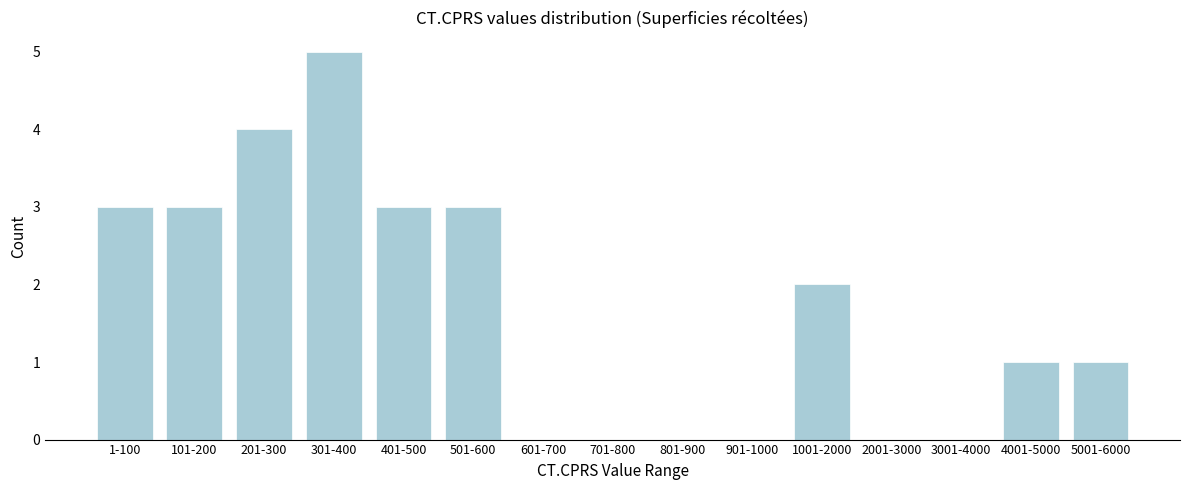

Reading left to right, what are all the values shown in this chart?

1-100=3	101-200=3	201-300=4	301-400=5	401-500=3	501-600=3	601-700=0	701-800=0	801-900=0	901-1000=0	1001-2000=2	2001-3000=0	3001-4000=0	4001-5000=1	5001-6000=1